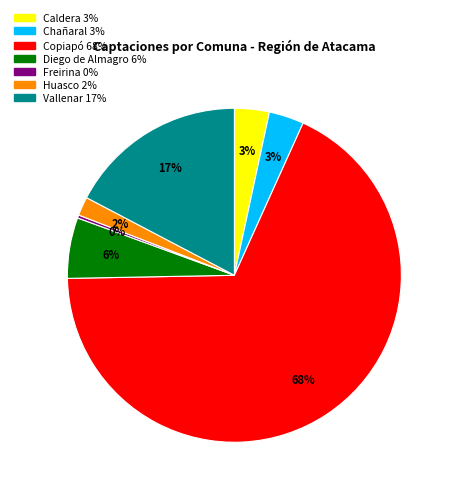

Count the number of slices in the pie.

7